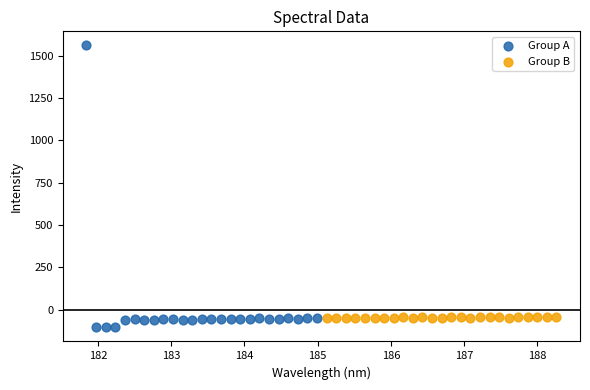

Which series reaches the maximum Y coordinate?

Group A